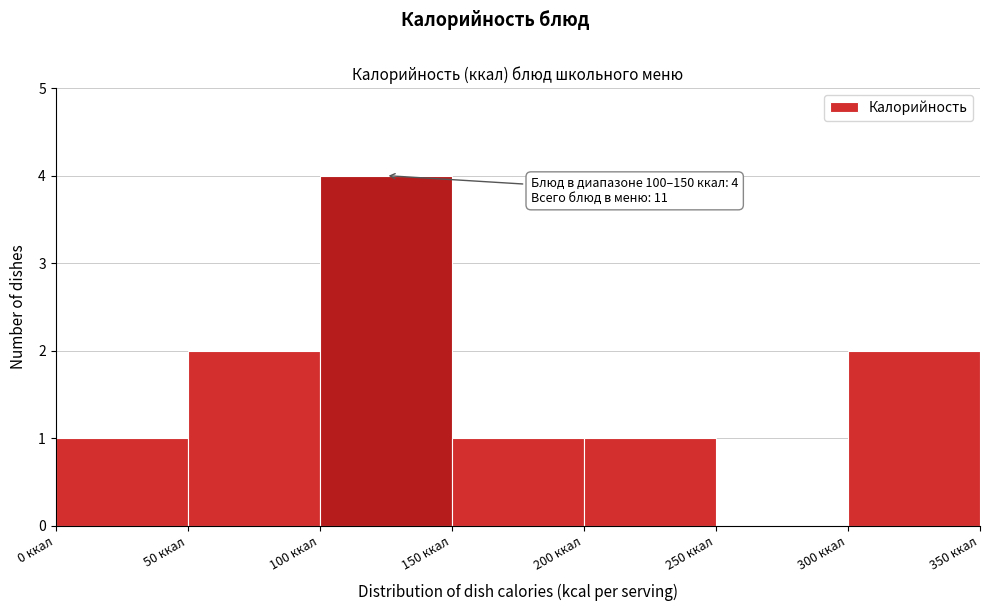

Over which range of the x-axis is the bar tallest?

100 to 150